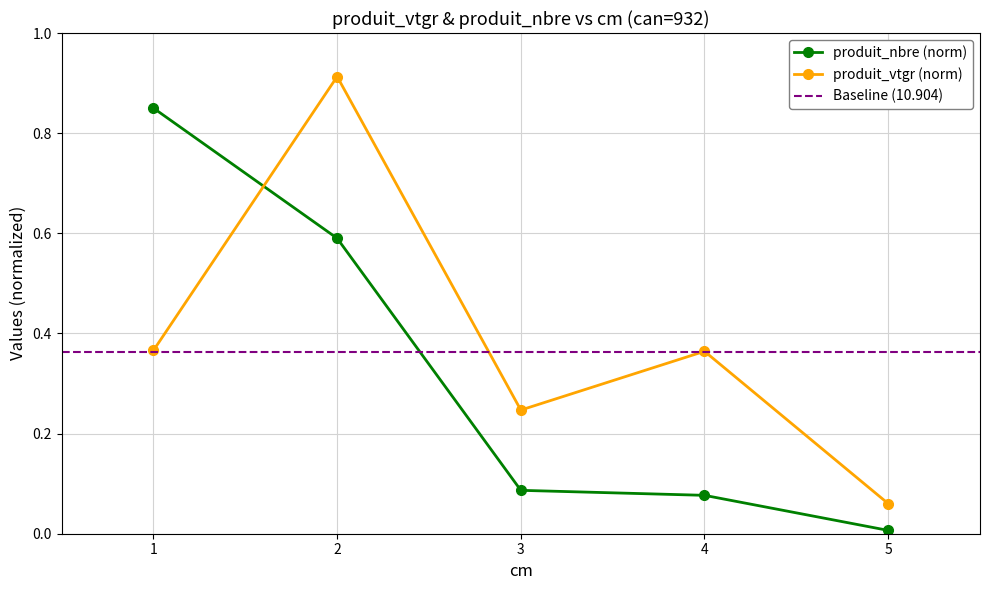

Is it true that produit_vtgr equals 0.4 at 2?

False